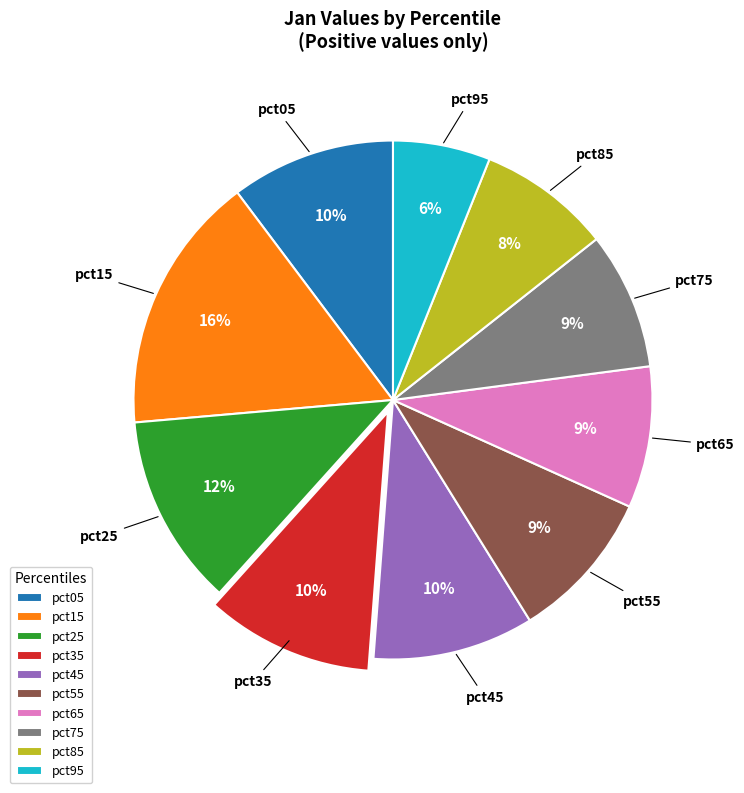

Between pct85 and pct15, which is larger?

pct15